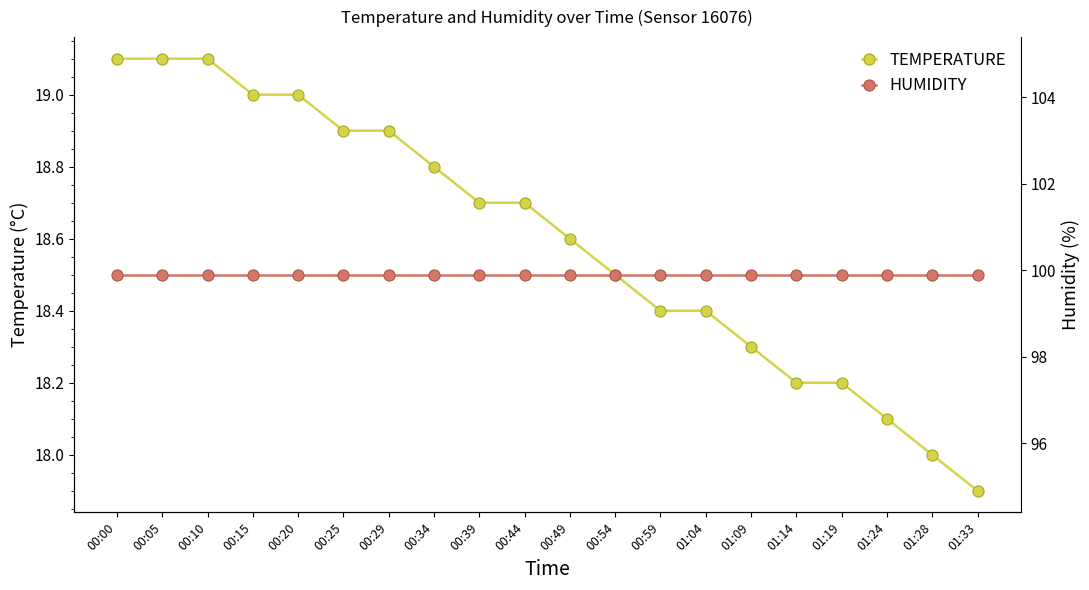

How many values in the temperature series are below 18?

1